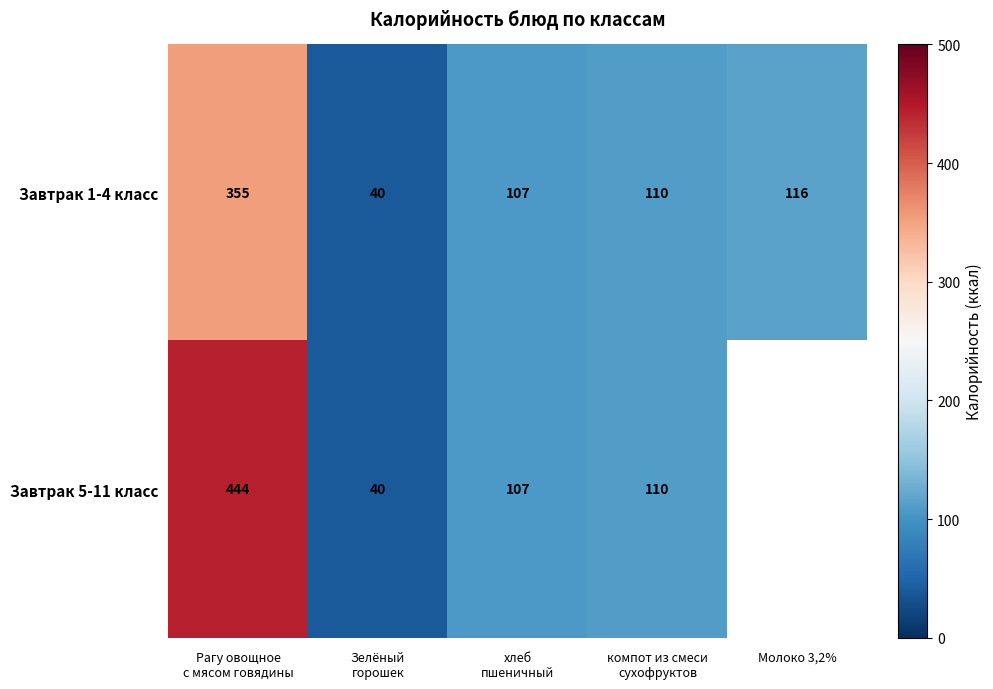

At which label is Завтрак 1-4 класс closest to 197?

Молоко 3,2%